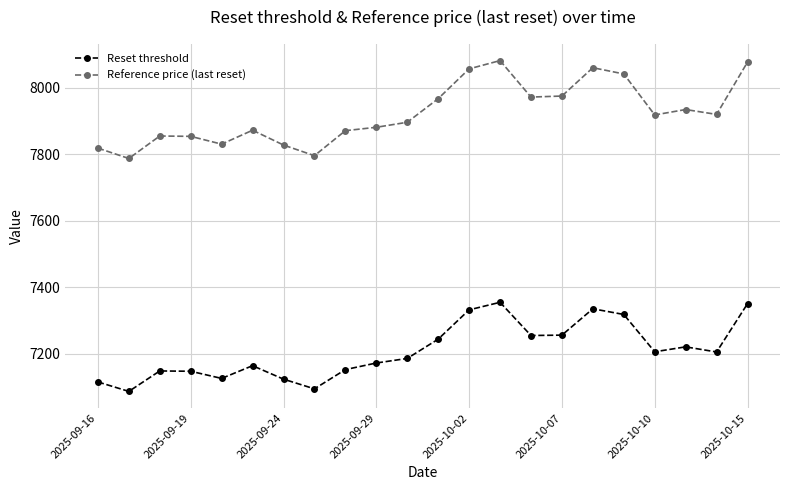

What is the minimum value for Reference price (last reset)?

7787.0